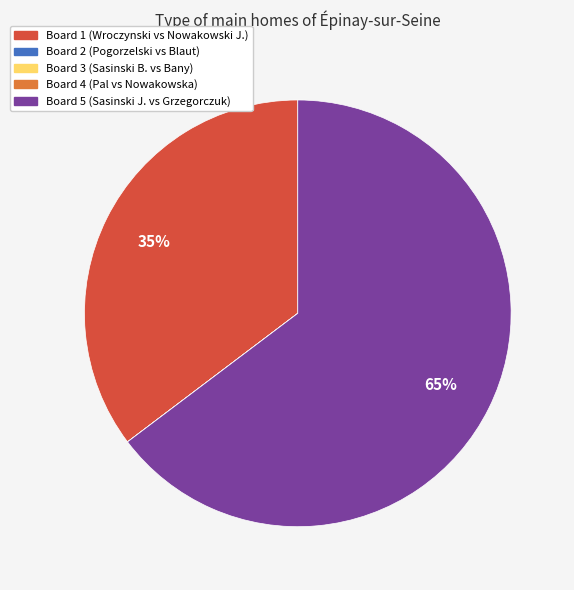

What is the largest slice in the pie chart?

Board 5